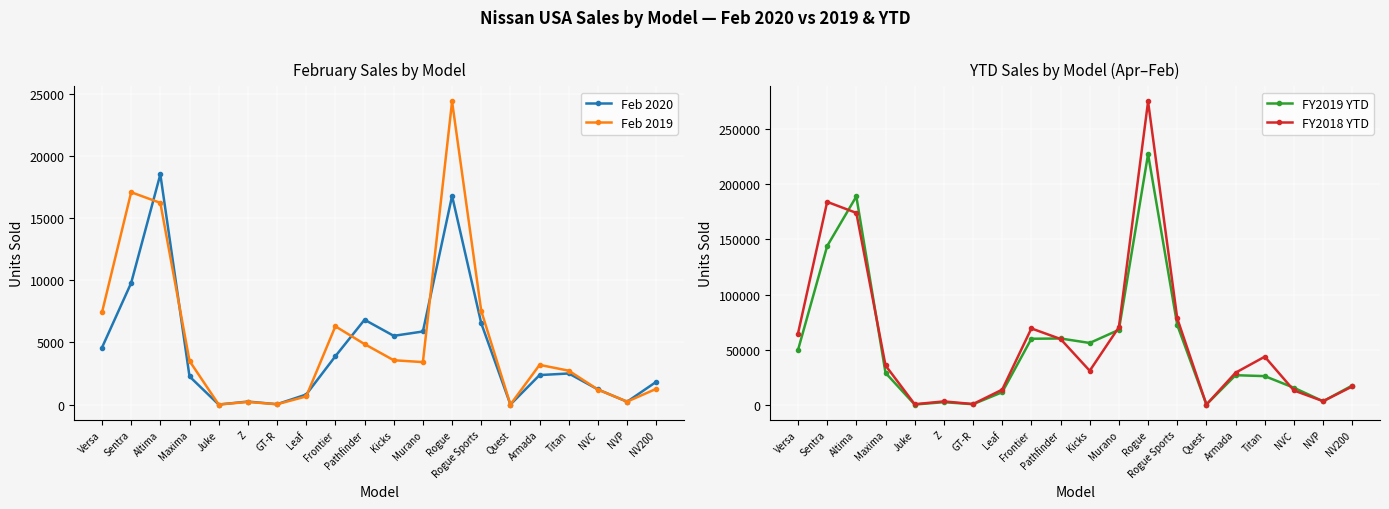

At which label does Feb 2019 reach its minimum?

Quest